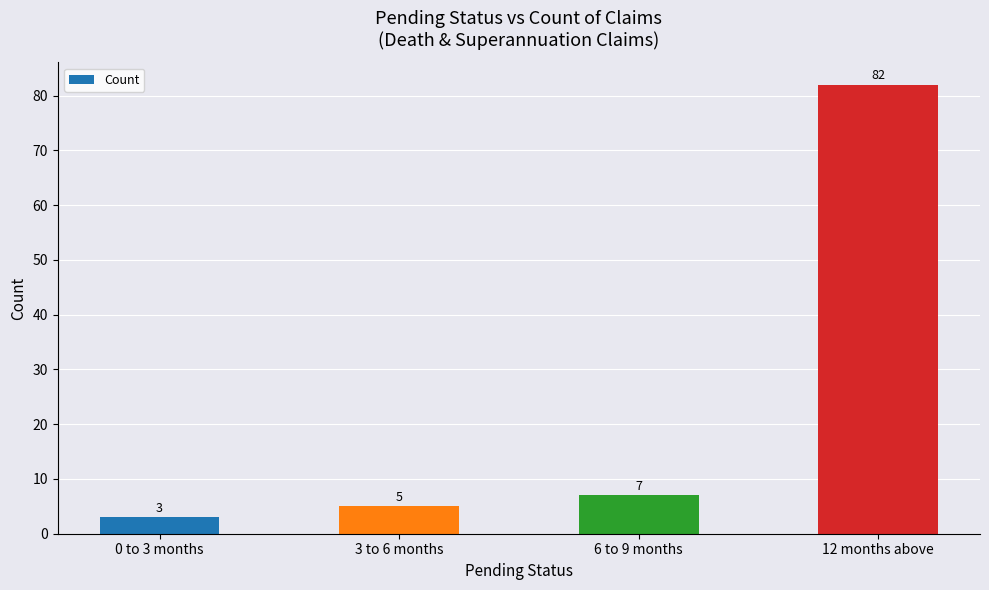

What is the difference between the second highest and second lowest values?

2